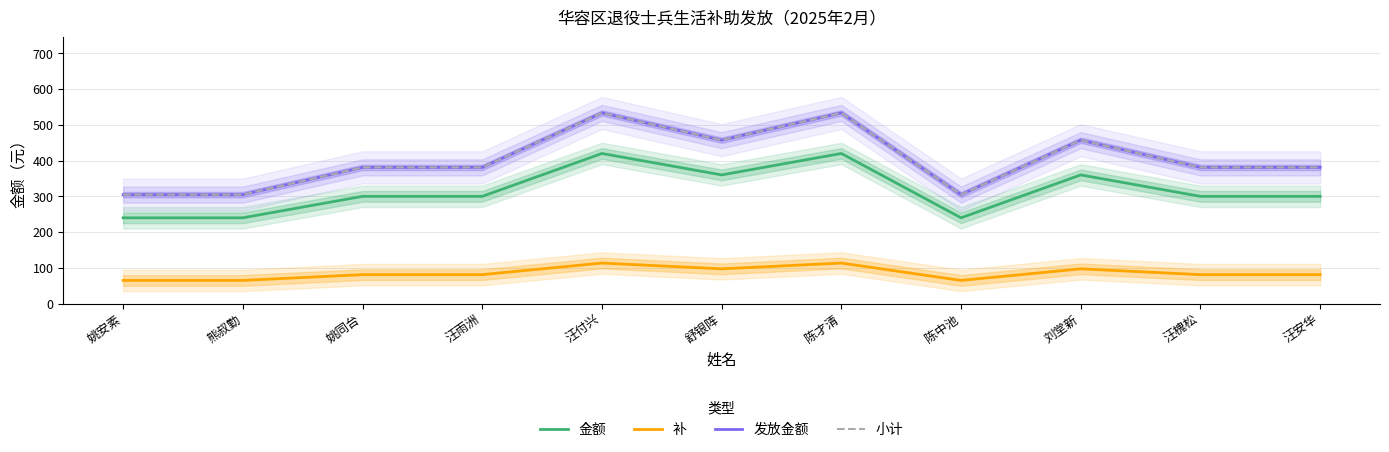

The 小计 series shows 304.8 at 熊叔勤. True or false?

True